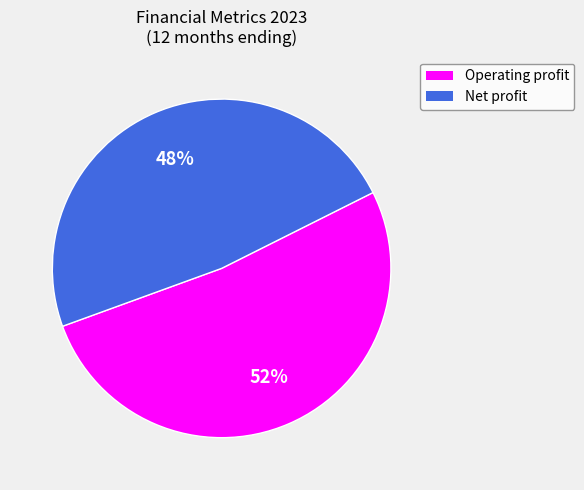

Count the number of slices in the pie.

2